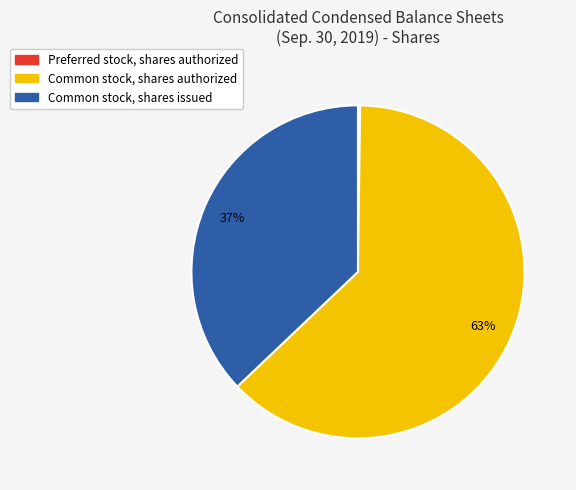

Does any single category account for the majority?

Yes